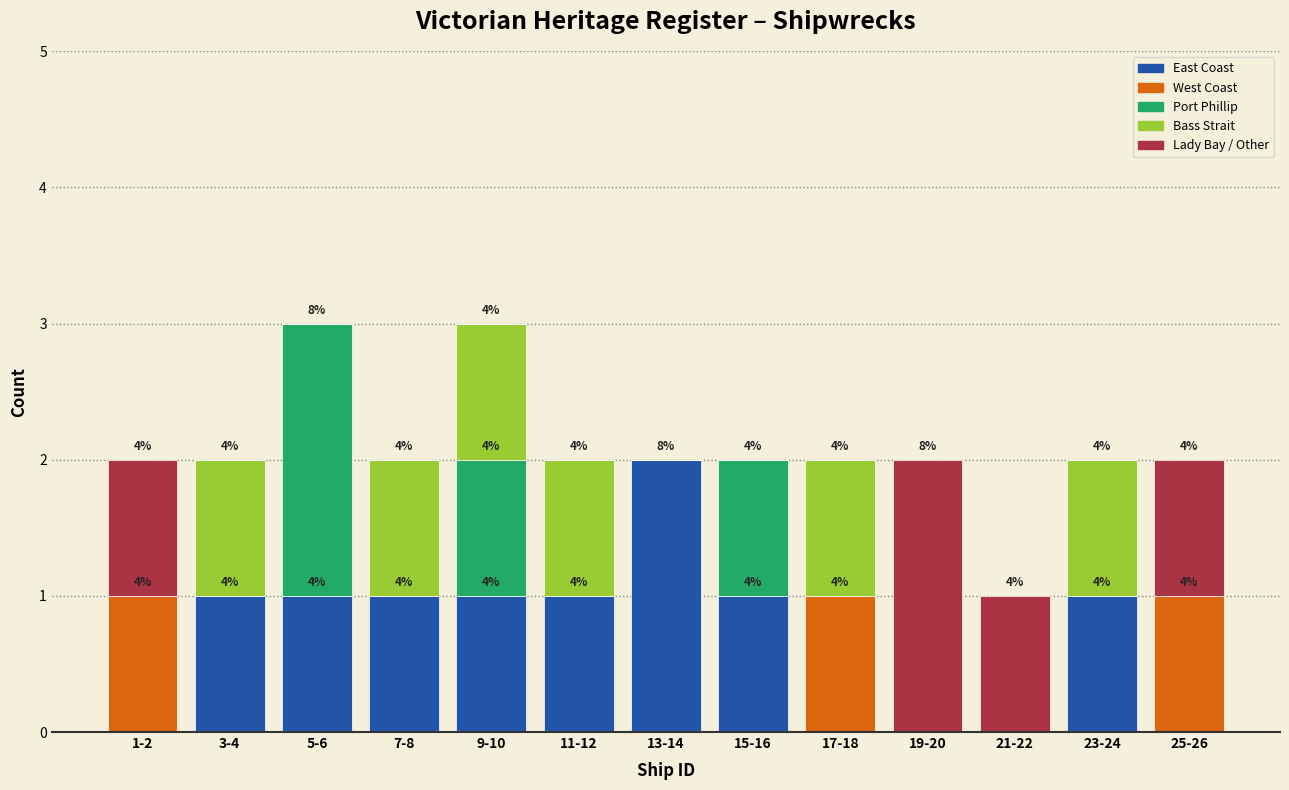

The value of East Coast at 25-26 is 1. True or false?

False